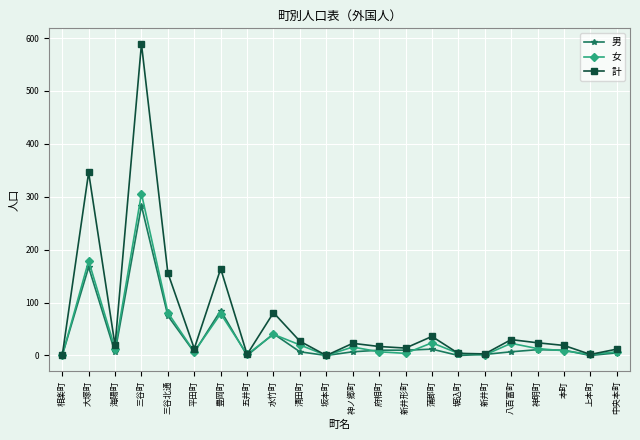

Which series has the widest spread of values?

計